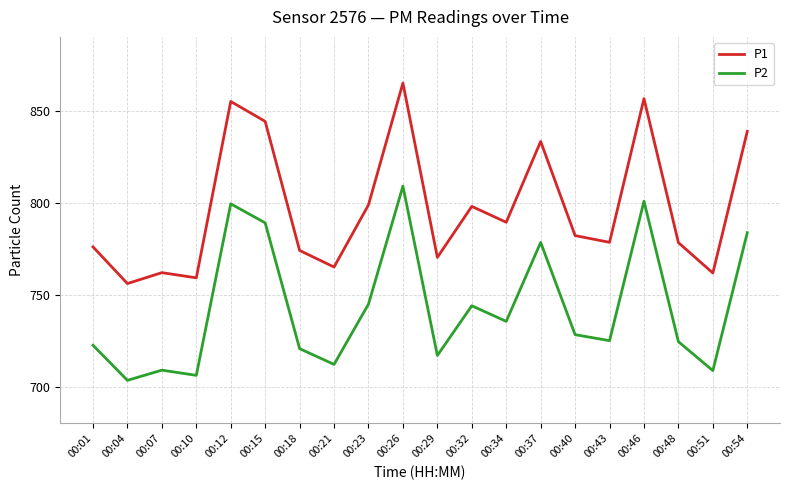

Is this an area chart (filled region under the line)?

No